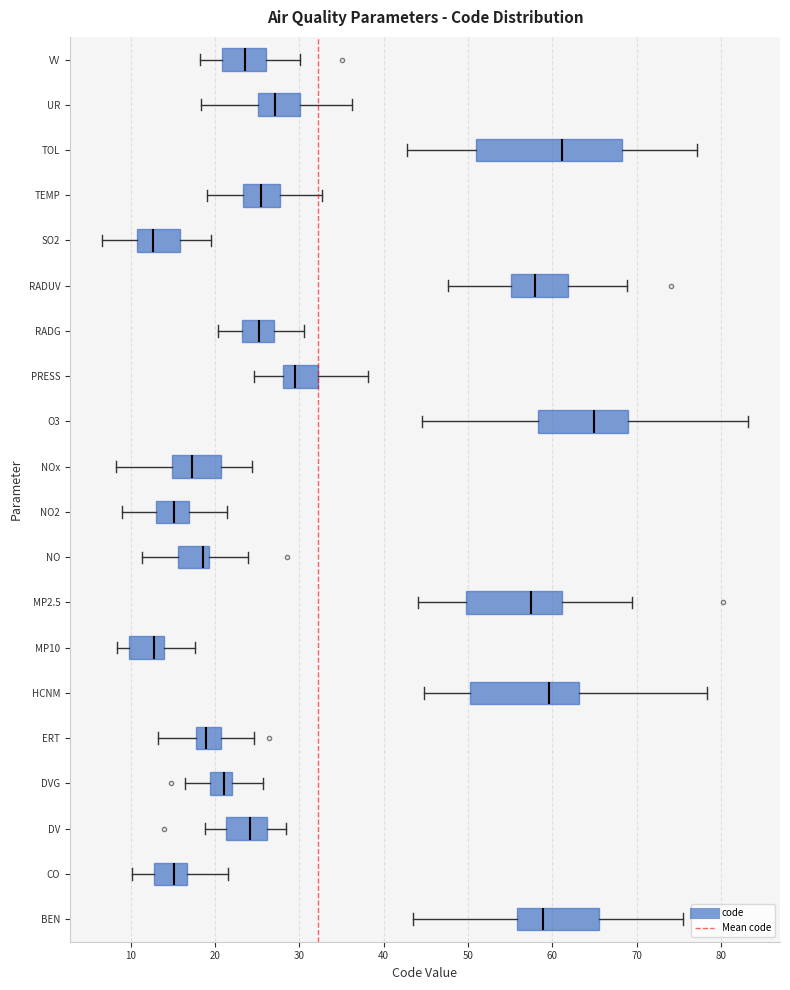

Reading bottom to top, transcribe this box plot: for each box, give where its median line is, the range the box spans, and where its two whiskers end, as read against the x-axis. The values are not printed on the chart, so give them approximately, as read against the axis.

BEN: median 59, box 56 to 66, whiskers 43 to 75
CO: median 15, box 13 to 17, whiskers 10 to 22
DV: median 24, box 21 to 26, whiskers 19 to 28
DVG: median 21, box 19 to 22, whiskers 16 to 26
ERT: median 19, box 18 to 21, whiskers 13 to 25
HCNM: median 60, box 50 to 63, whiskers 45 to 78
MP10: median 13, box 10 to 14, whiskers 8 to 18
MP2.5: median 57, box 50 to 61, whiskers 44 to 69
NO: median 19 (just left of the box's right edge), box 16 to 19, whiskers 11 to 24
NO2: median 15, box 13 to 17, whiskers 9 to 21
NOx: median 17, box 15 to 21, whiskers 8 to 24
O3: median 65, box 58 to 69, whiskers 45 to 83
PRESS: median 30, box 28 to 32, whiskers 25 to 38
RADG: median 25, box 23 to 27, whiskers 20 to 31
RADUV: median 58, box 55 to 62, whiskers 48 to 69
SO2: median 13, box 11 to 16, whiskers 7 to 20
TEMP: median 25, box 23 to 28, whiskers 19 to 33
TOL: median 61, box 51 to 68, whiskers 43 to 77
UR: median 27, box 25 to 30, whiskers 18 to 36
VV: median 24, box 21 to 26, whiskers 18 to 30